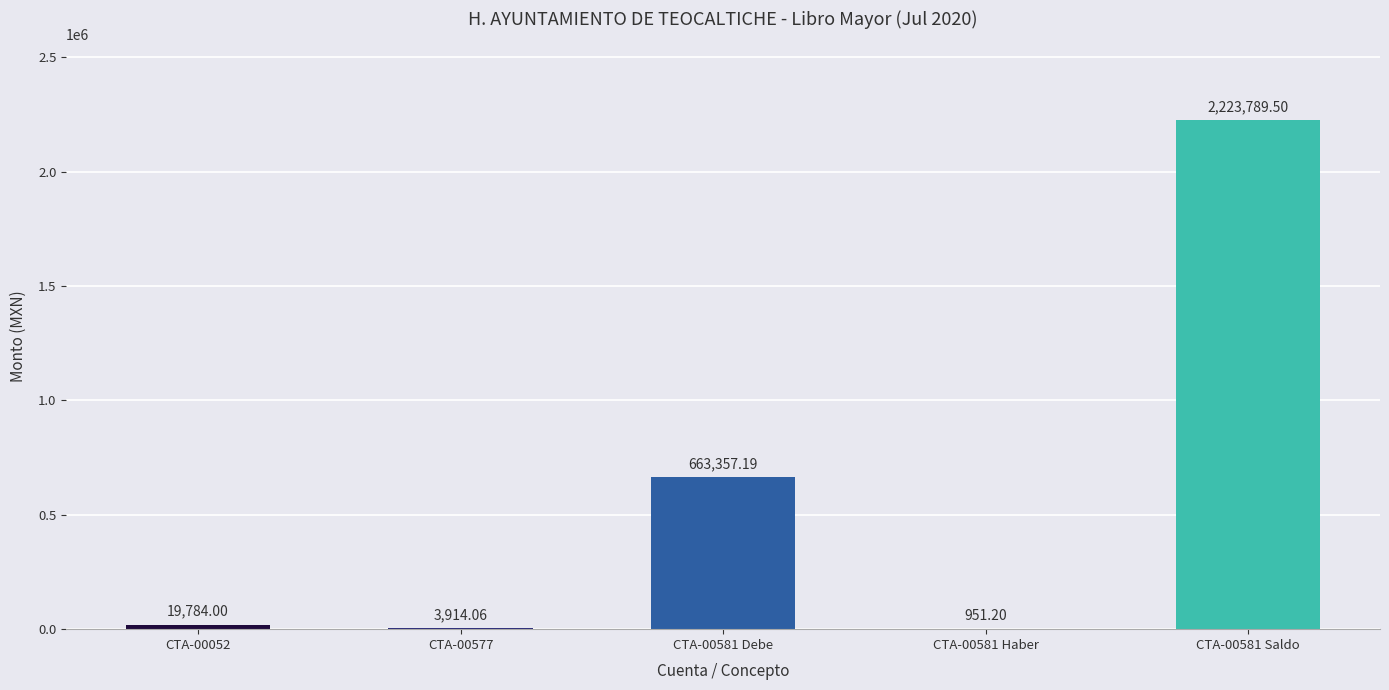

Are the bars grouped side by side (vs. stacked)?

No